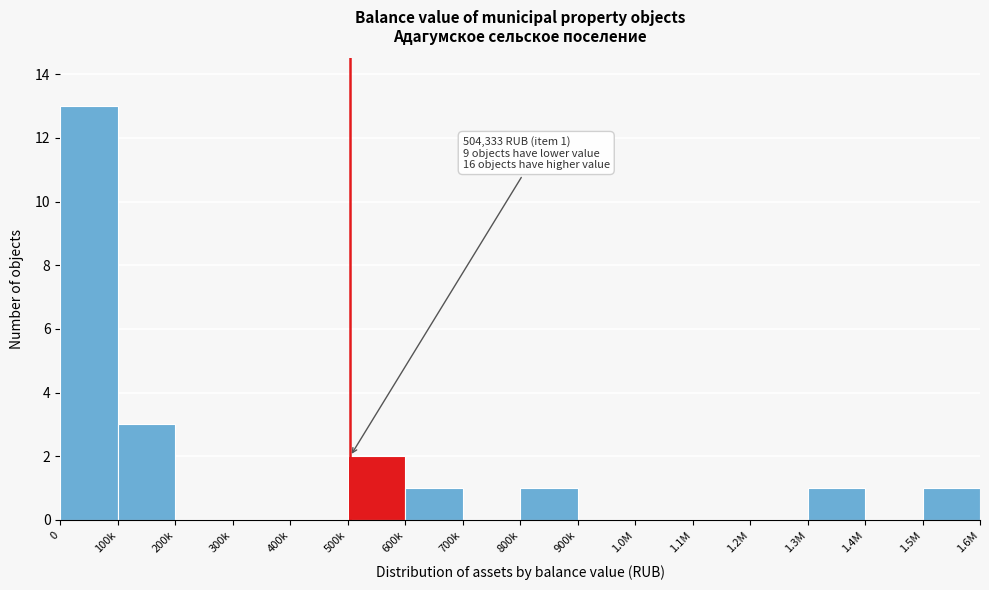

Reading left to right, transcribe all the data shown in this chart.

0=13	100k=3	200k=0	300k=0	400k=0	500k=2	600k=1	700k=0	800k=1	900k=0	1.0M=0	1.1M=0	1.2M=0	1.3M=1	1.4M=0	1.5M=1